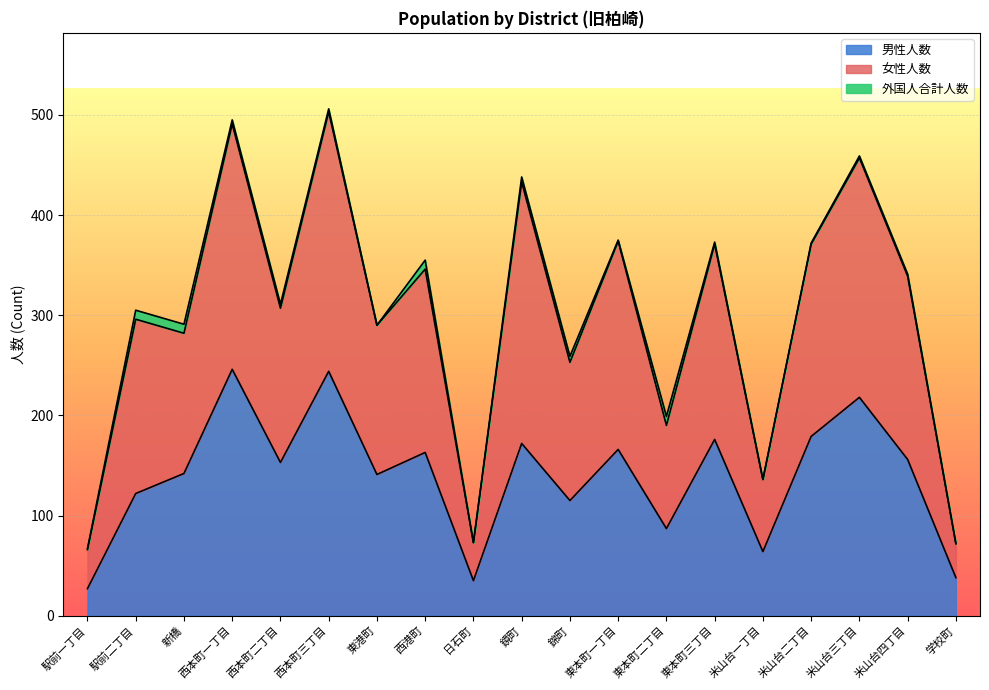

True or false: 男性人数 has a value of 156 at 米山台四丁目.

True